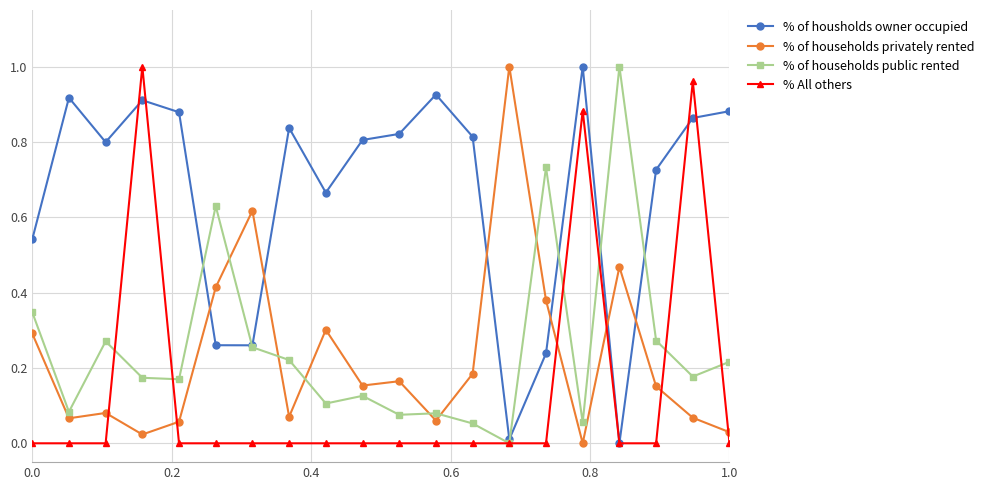

After their last crossing, which series has the higher values: % of households privately rented or % of housholds owner occupied?

% of housholds owner occupied